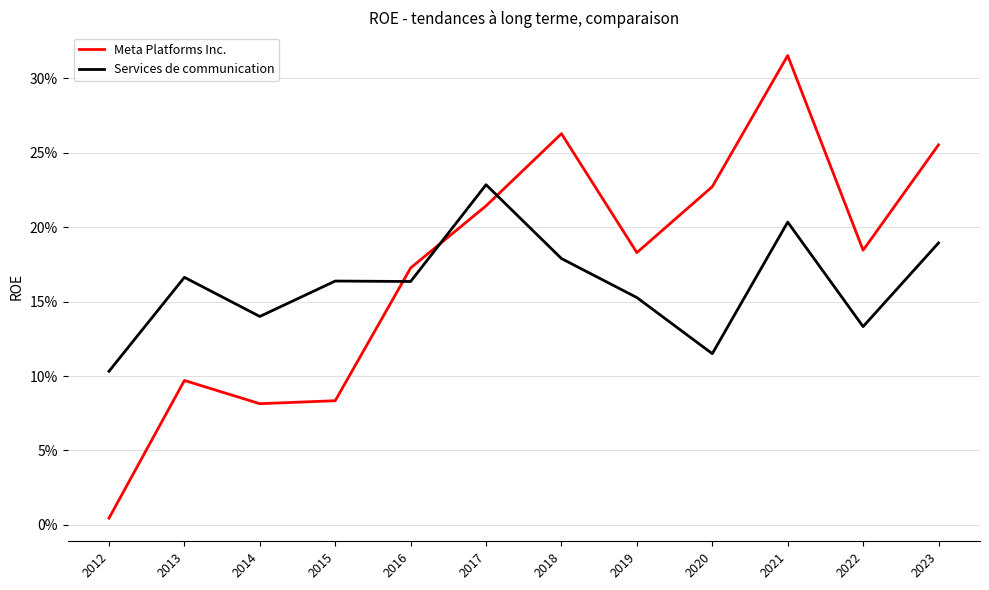

What are all the series names shown in the legend?

Meta Platforms Inc., Services de communication